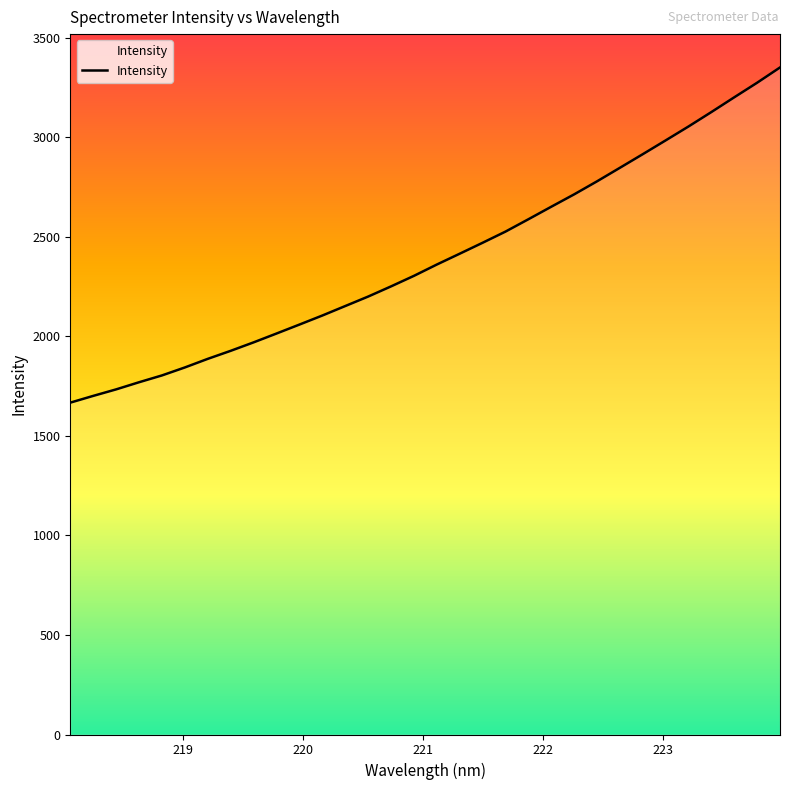

True or false: the data has more than 0 interior local peaks.

False